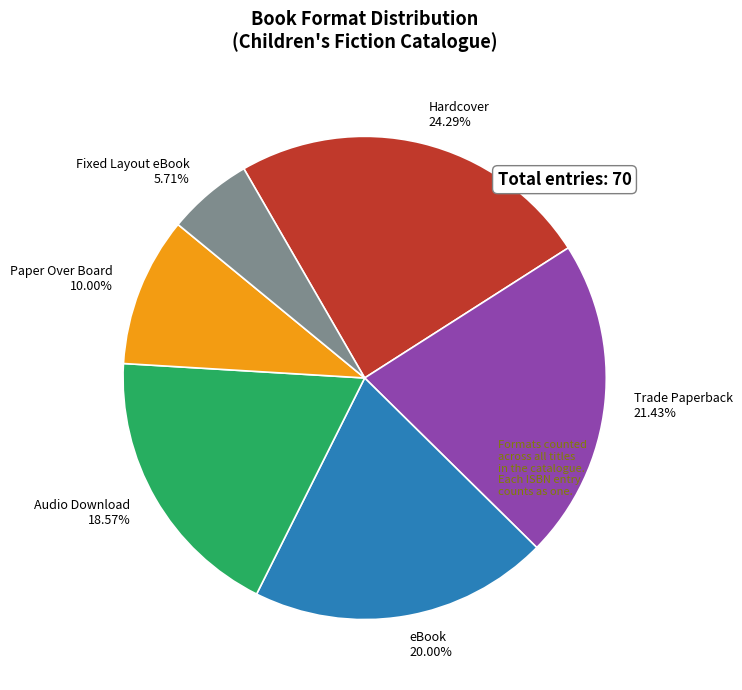

Between Hardcover 24.29% and Fixed Layout eBook 5.71%, which is larger?

Hardcover 24.29%